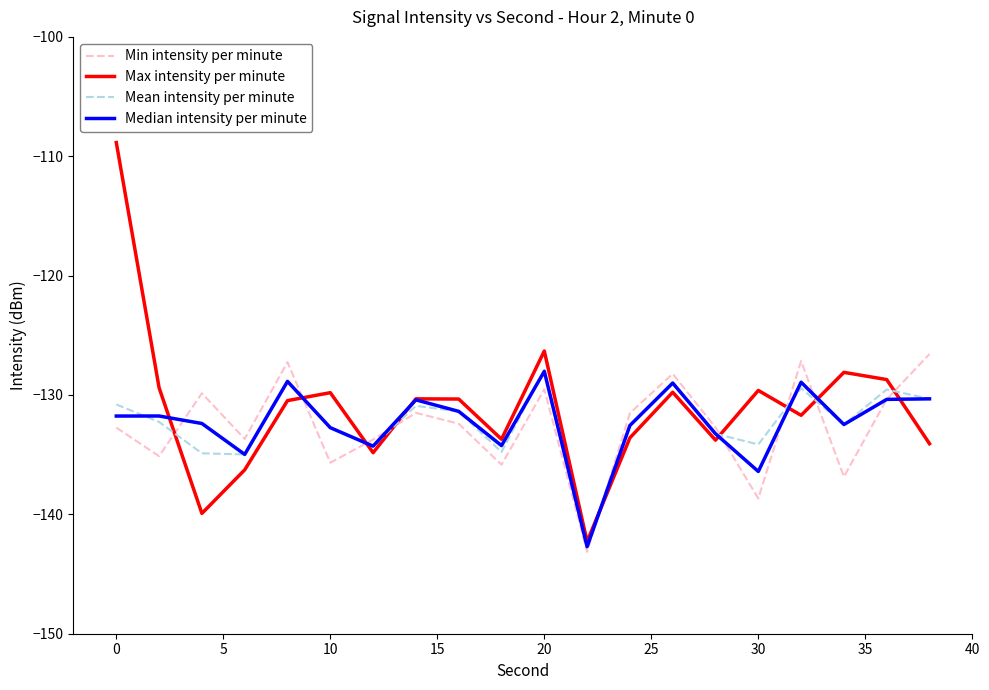

Does the chart display data point markers on the line(s)?

No